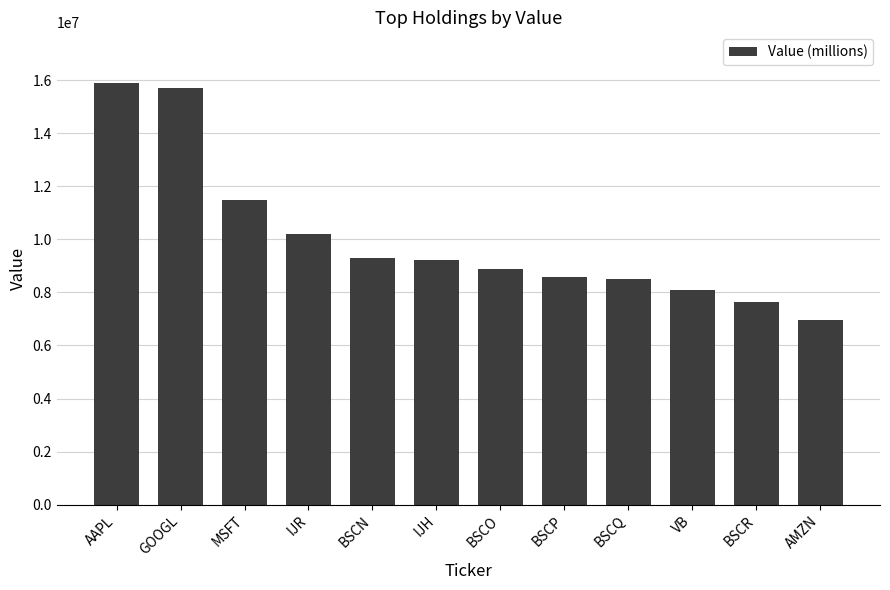

How many data points are less than 9212000?

6